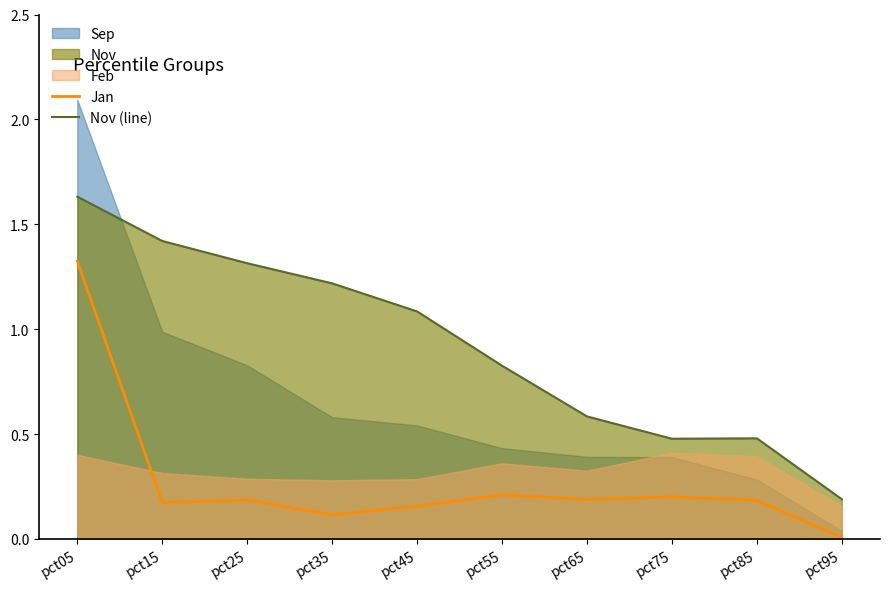

What is the lowest value of the Nov (line) series?

0.2